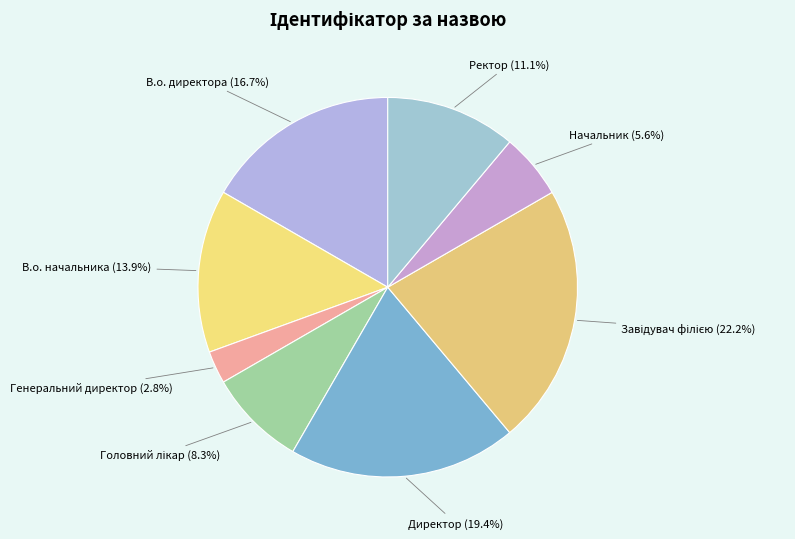

Which has a higher value, Ректор (11.1%) or В.о. директора (16.7%)?

В.о. директора (16.7%)